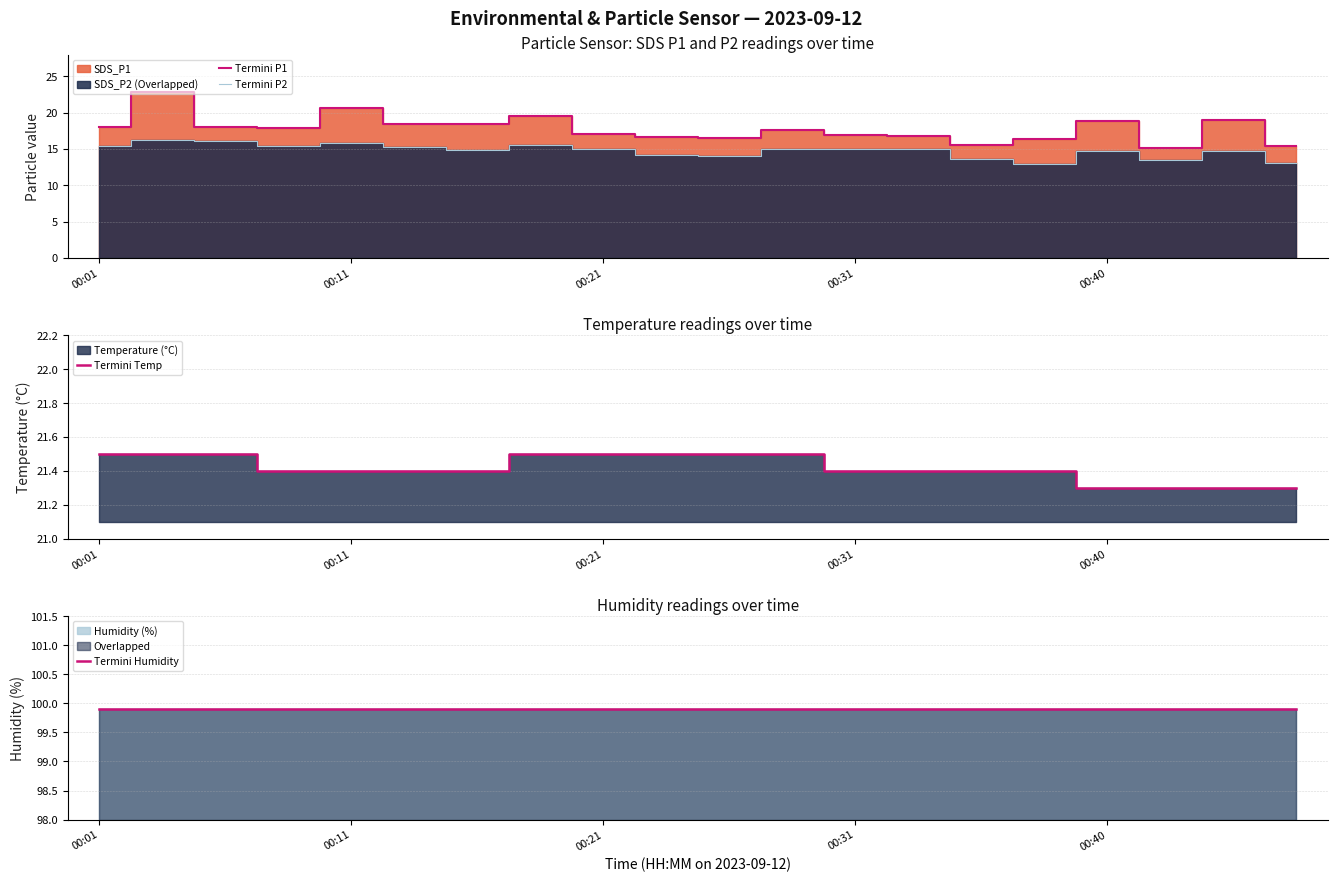

Which category has the lowest value in the Termini P1 series?

17